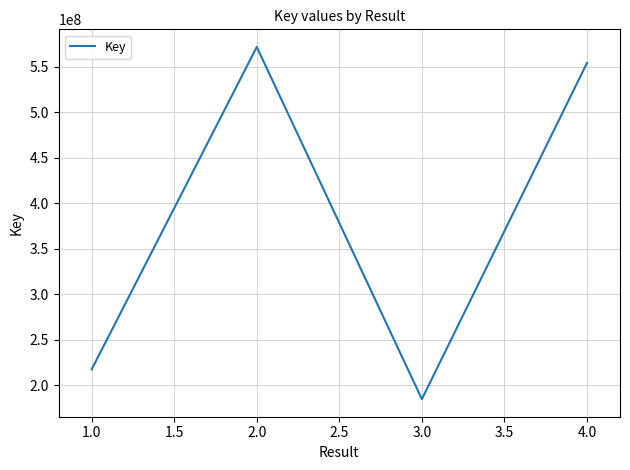

Is it true that the value at 4.0 is 758119977?

False